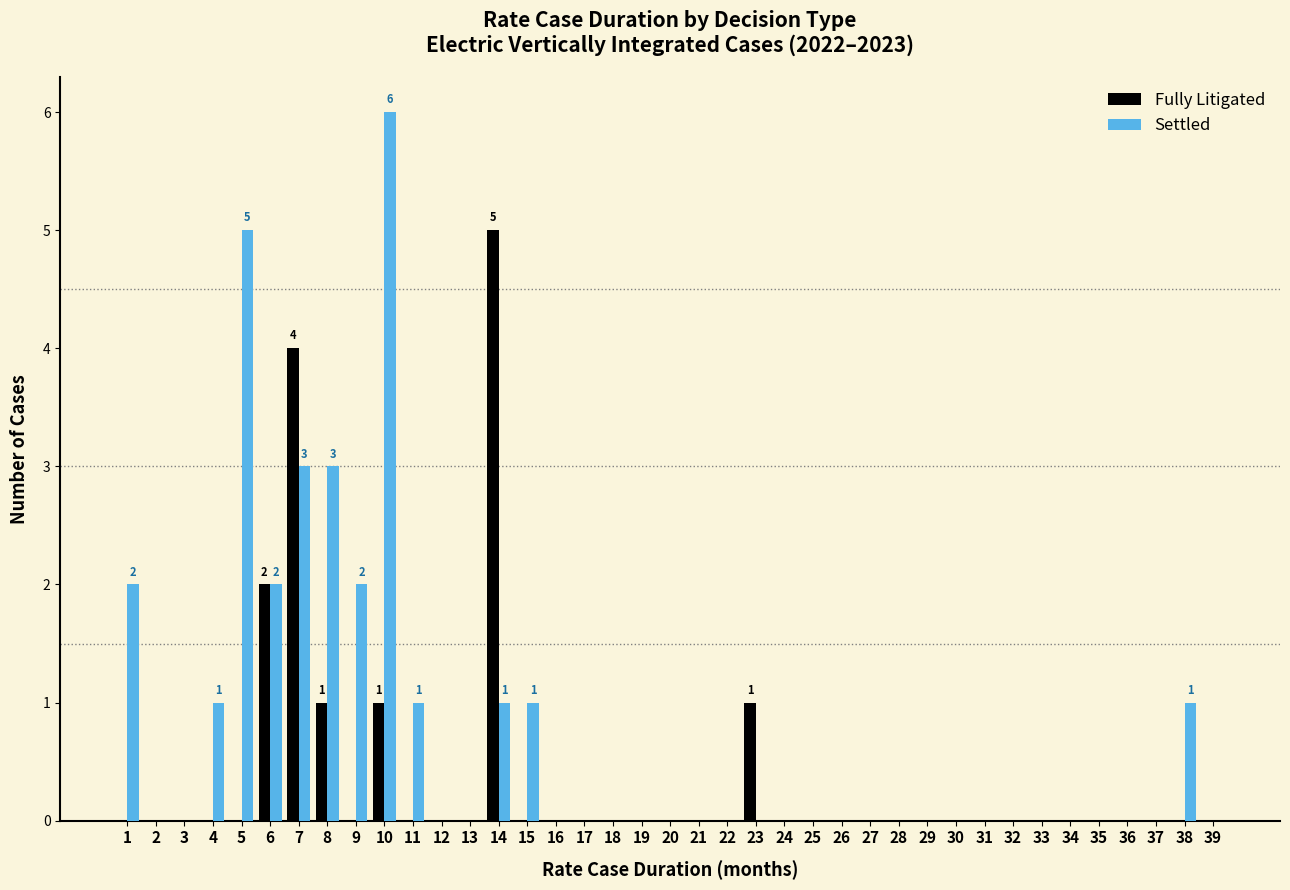

Is it true that Fully Litigated equals -3 at 17?

False